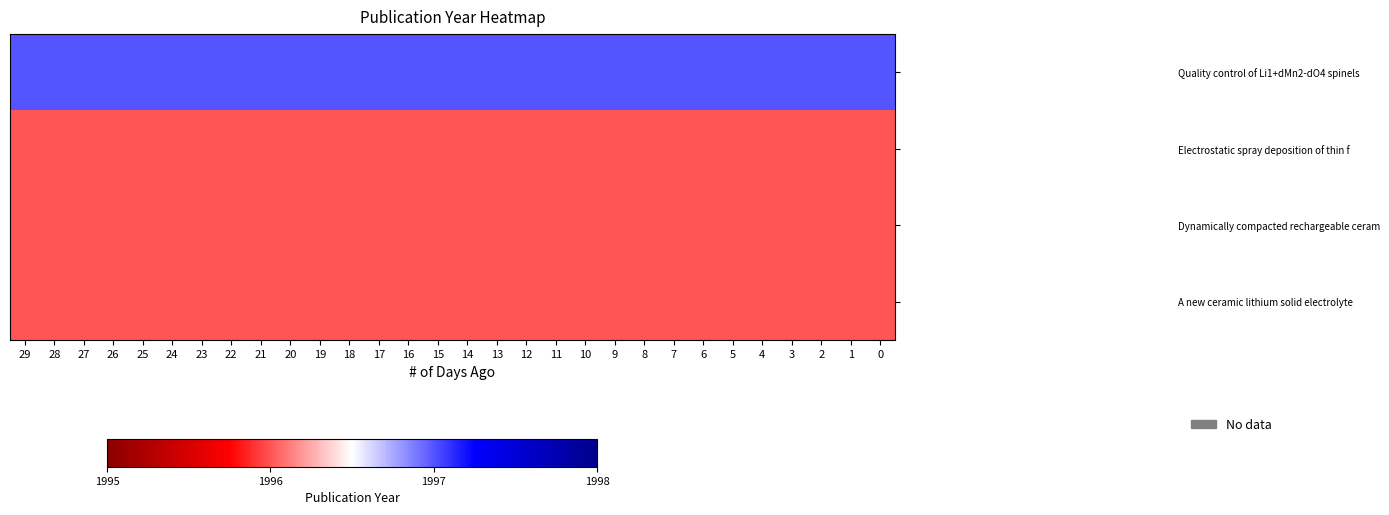

What is the minimum value shown in the chart?

1996